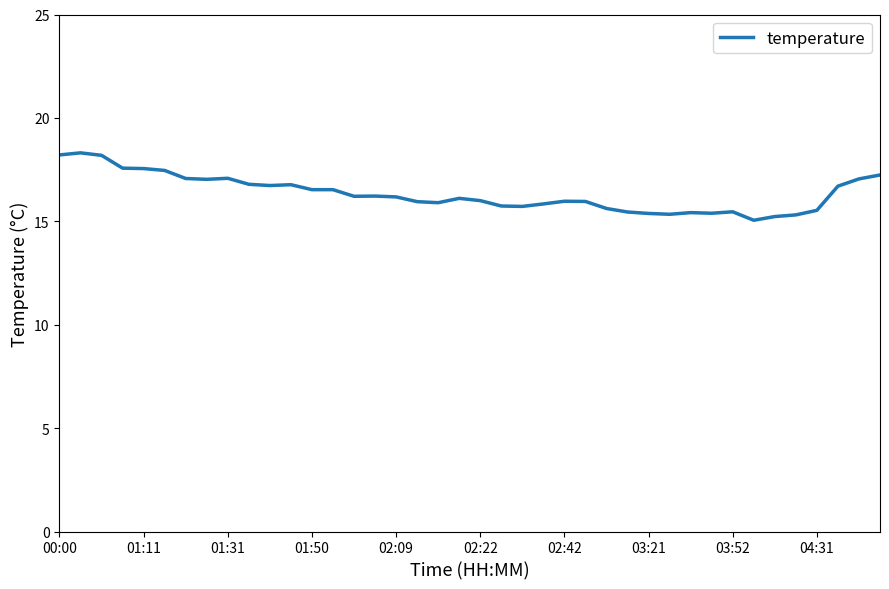

What is the difference between the maximum and minimum values?

3.3